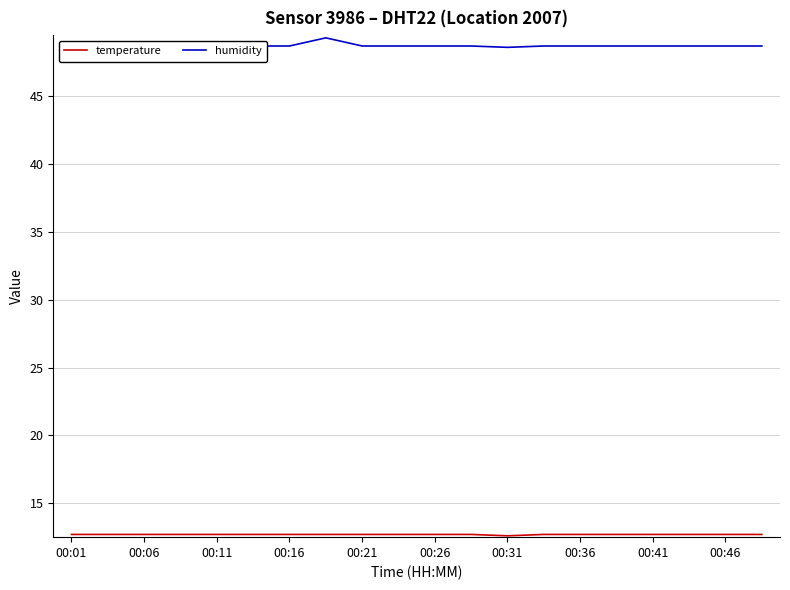

What is the difference between the second highest and minimum values in the humidity series?

0.2